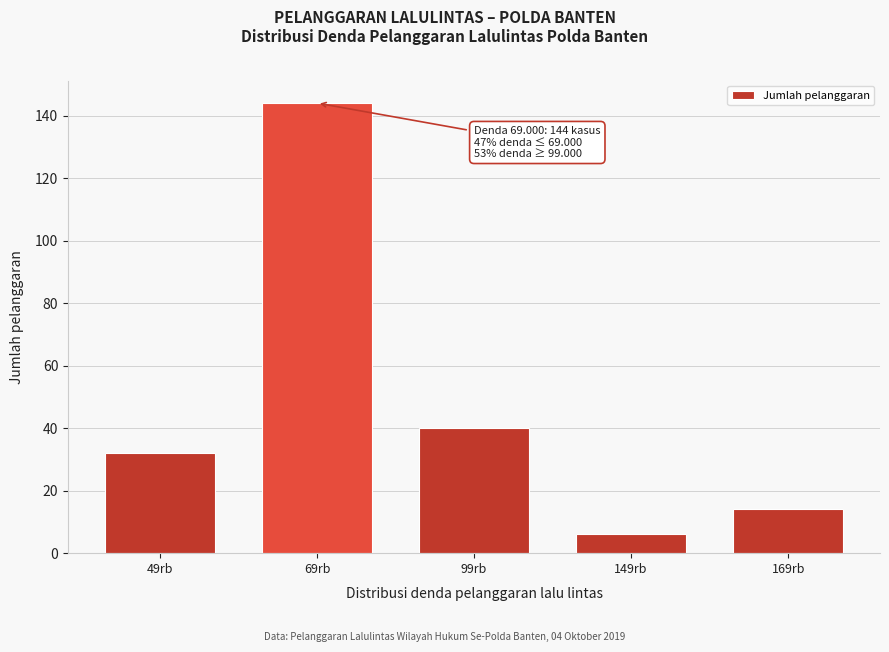

Reading right to left, what are all the values shown in this chart?

14	6	40	144	32